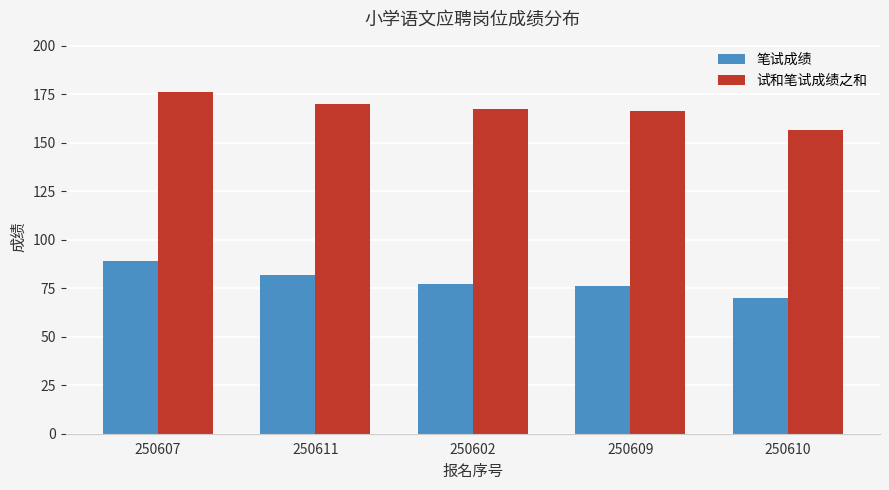

How many data points in 试和笔试成绩之和 are less than 167?

2